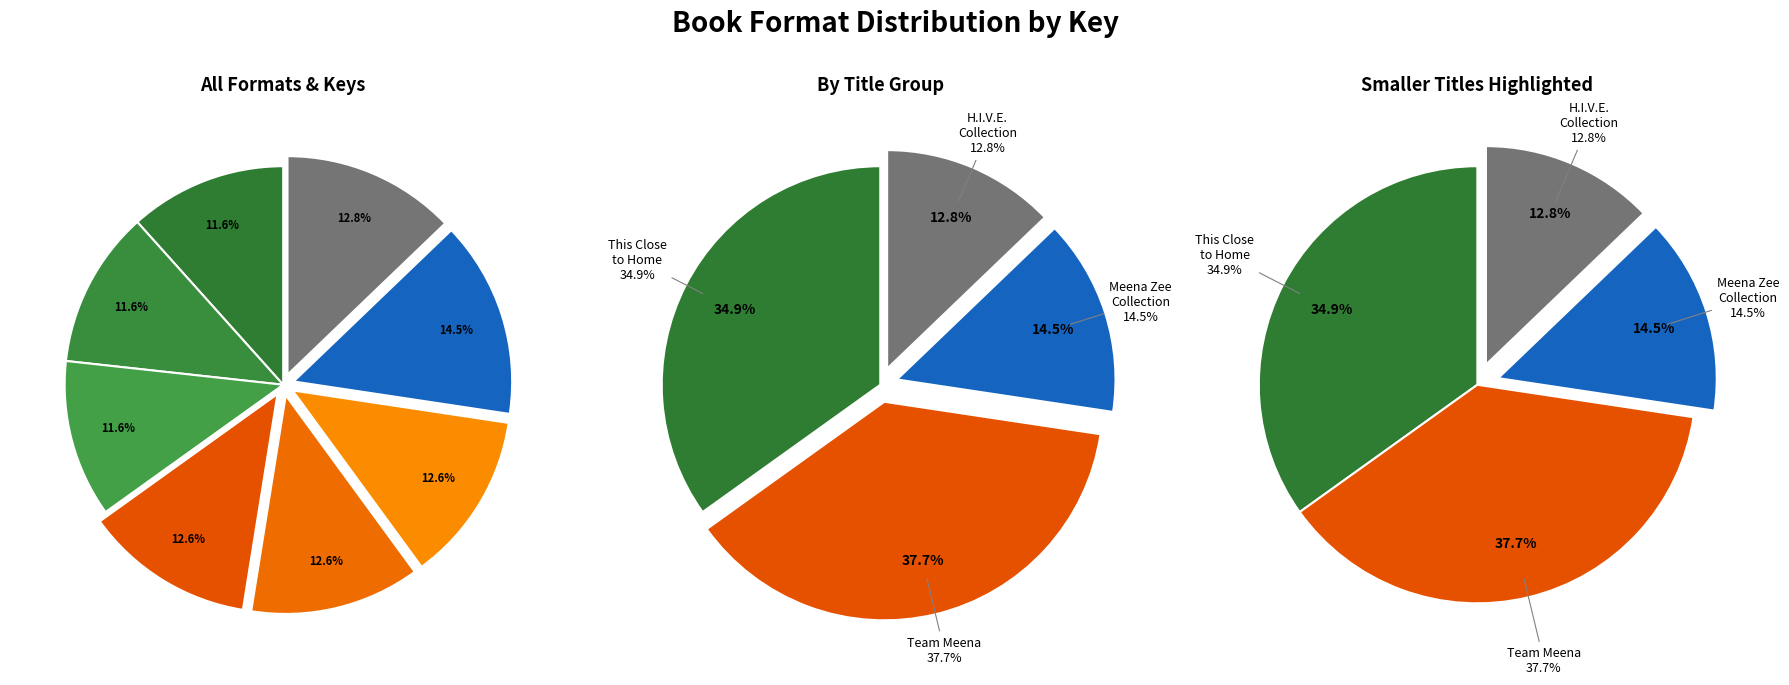

How many segments does this pie chart have?

8